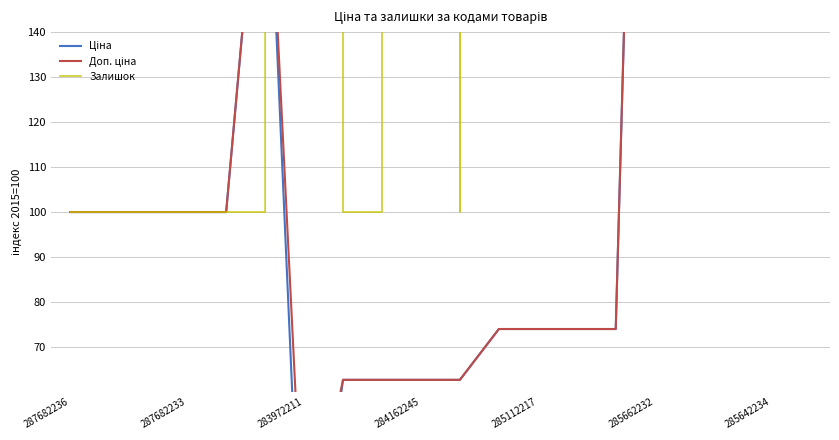

In Залишок, how many points are lower than both neighbors (excluding endpoints)?

2